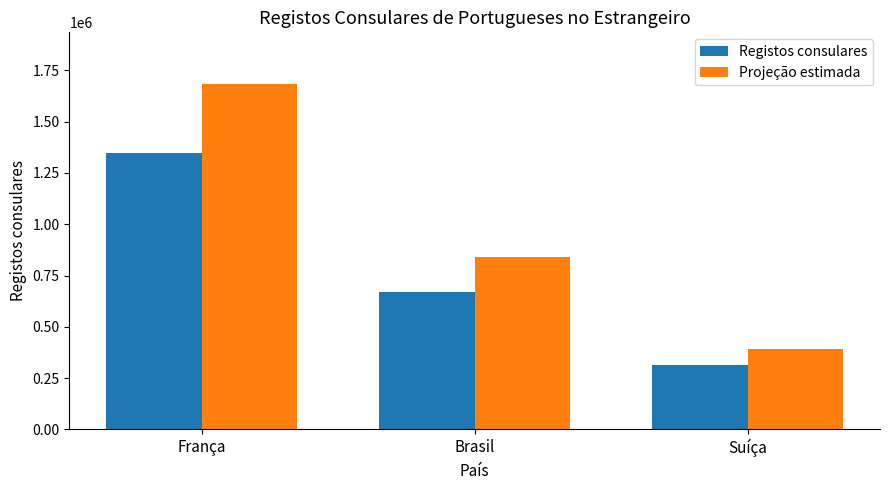

Reading left to right, what are all the values shown in this chart?

Registos consulares: 1346472	670760	314081
Projeção estimada: 1683090	838450	392601